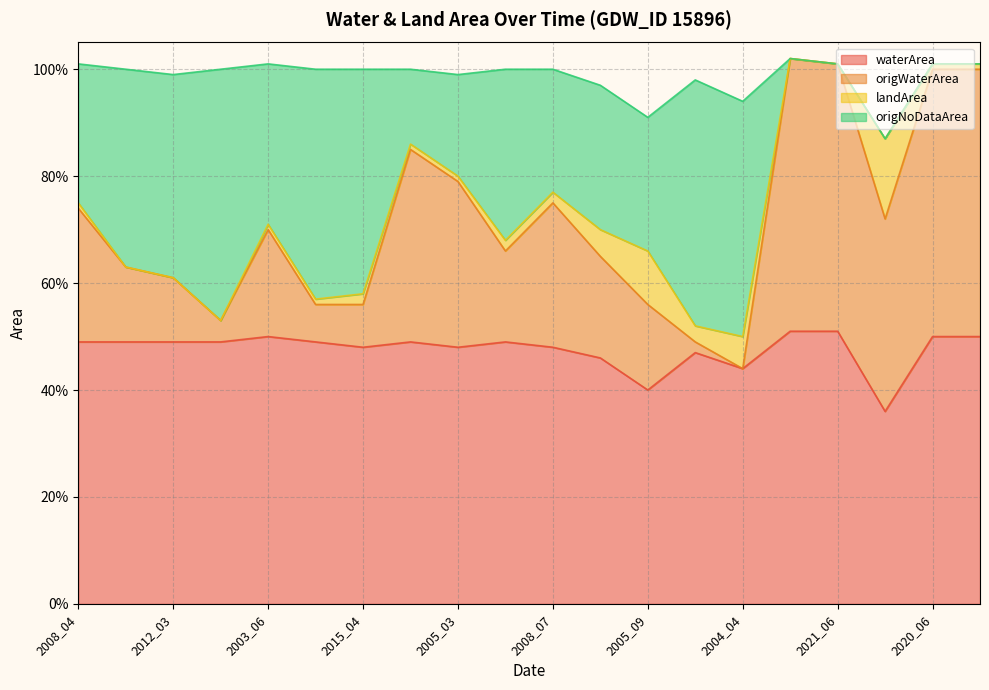

How many interior local valleys does the waterArea series have?

5